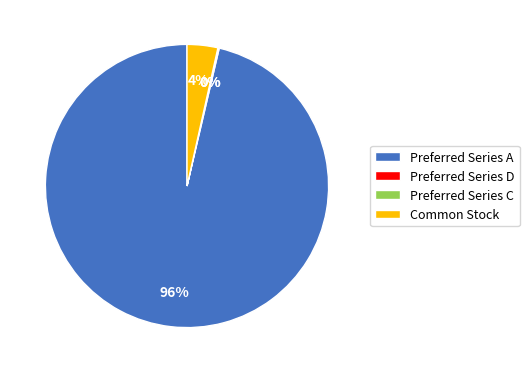

Is Preferred Series A the majority of the pie?

Yes